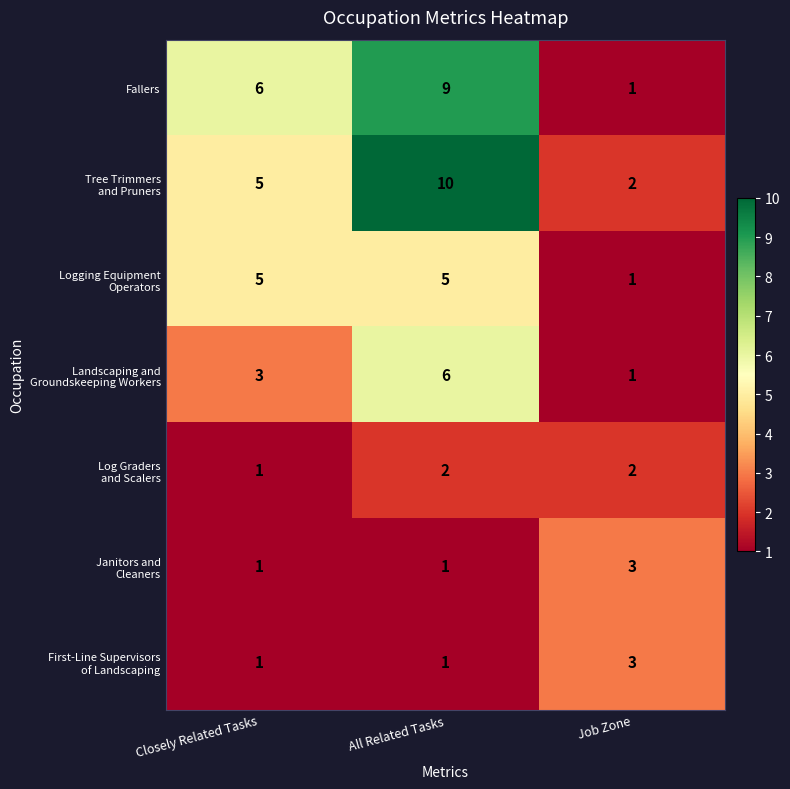

Which label corresponds to the largest value in the chart?

All Related Tasks